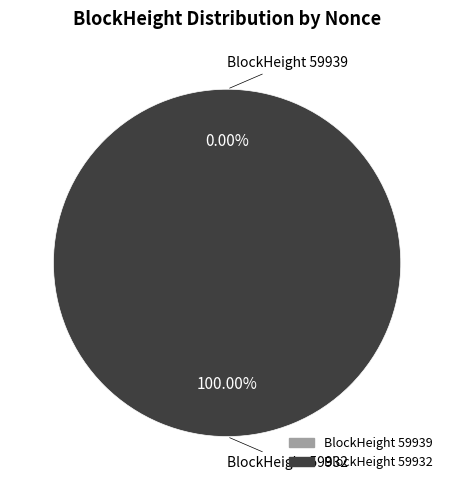

What is the smallest slice in the pie chart?

59939